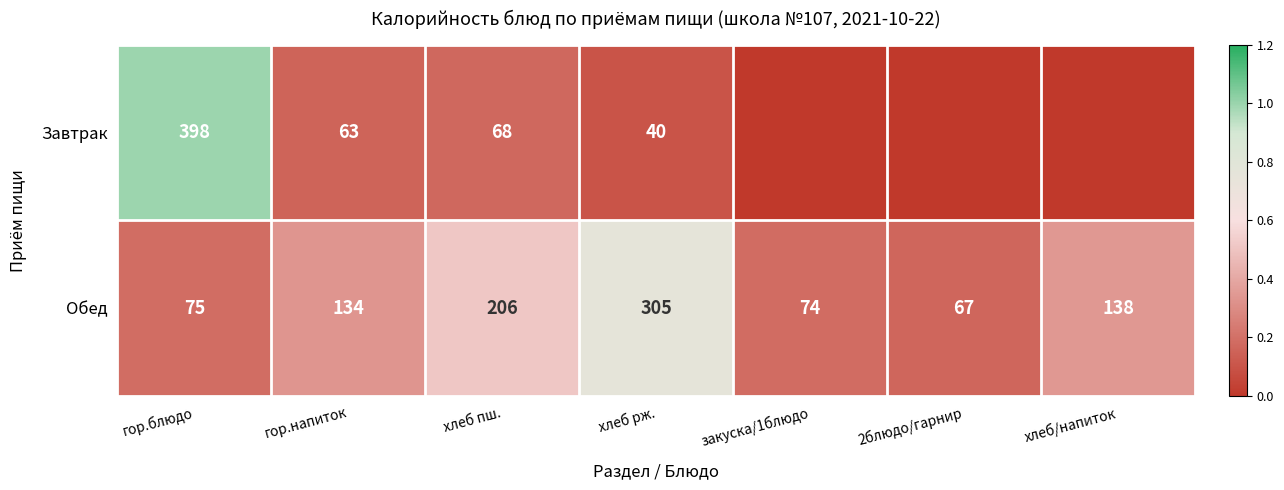

The Обед series shows 134 at гор.напиток. True or false?

True